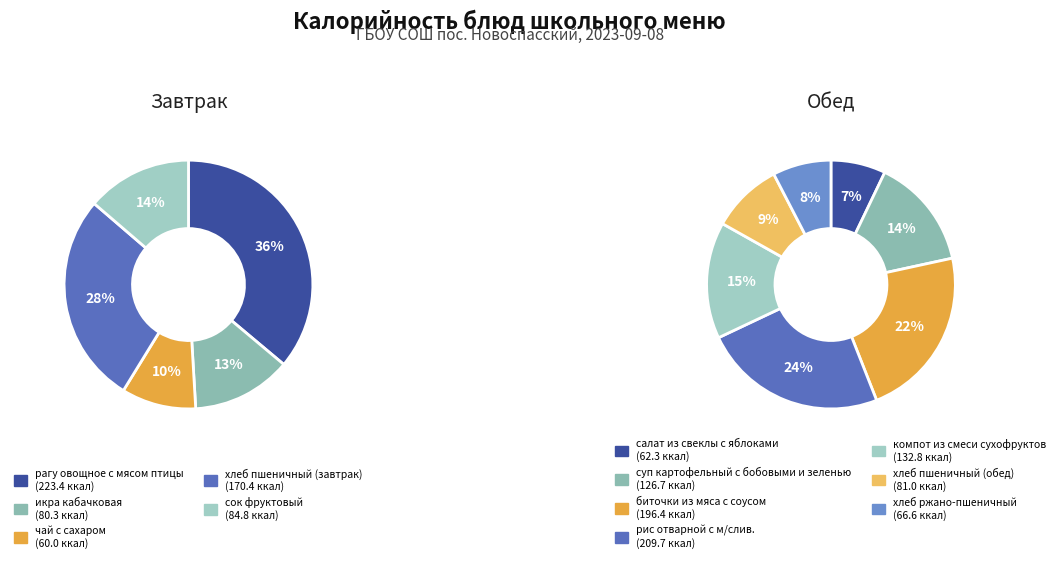

Which category has the biggest portion of the pie?

рагу овощное с мясом птицы